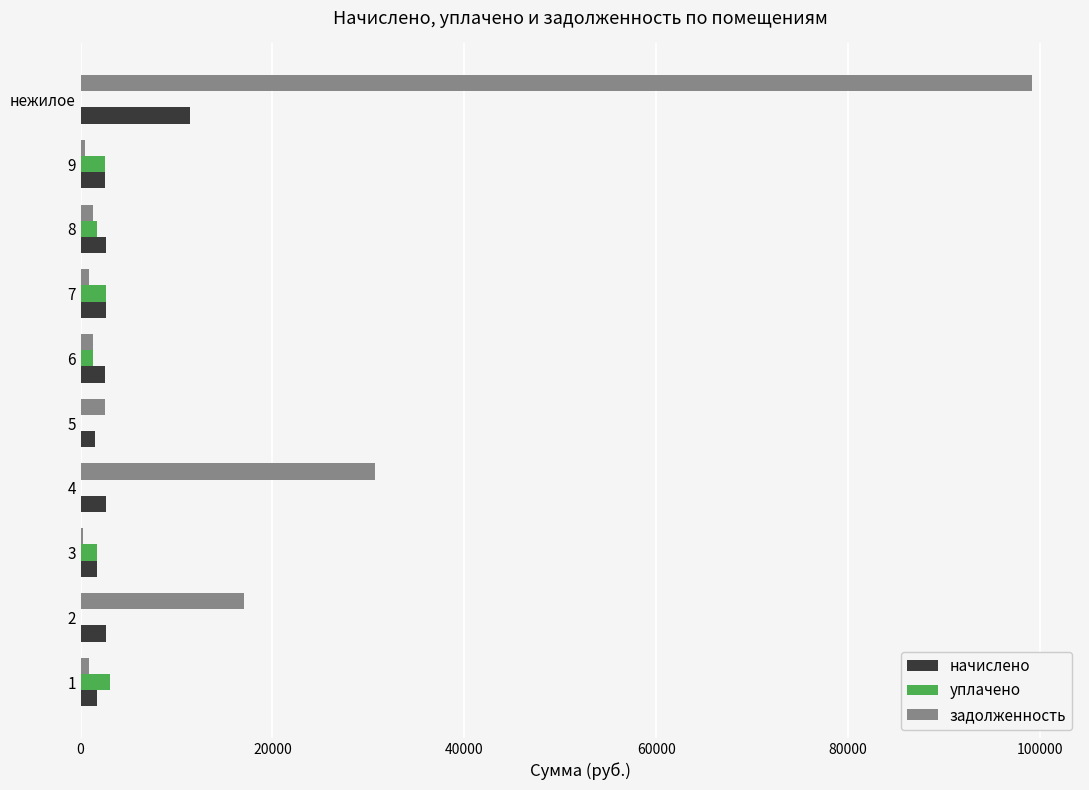

Count the number of data series in this chart.

3